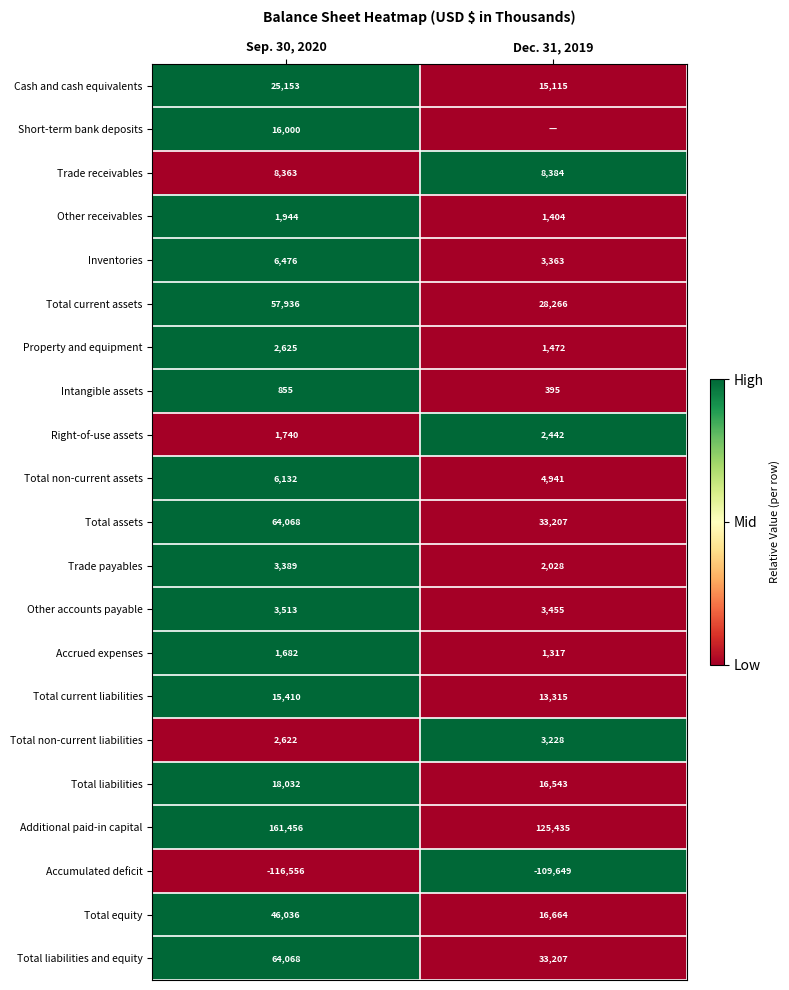

Between Dec. 31, 2019 and Sep. 30, 2020, which is larger?

Sep. 30, 2020